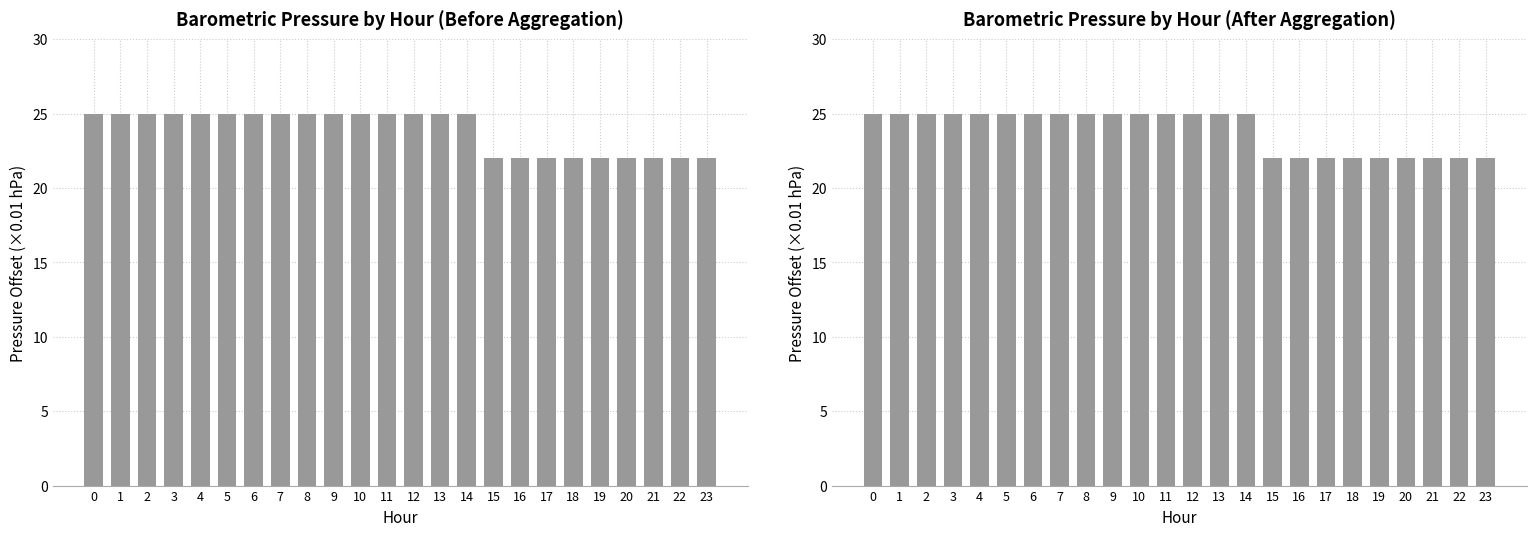

Rank the categories by value from lowest to highest.

15, 16, 17, 18, 19, 20, 21, 22, 23, 0, 1, 2, 3, 4, 5, 6, 7, 8, 9, 10, 11, 12, 13, 14